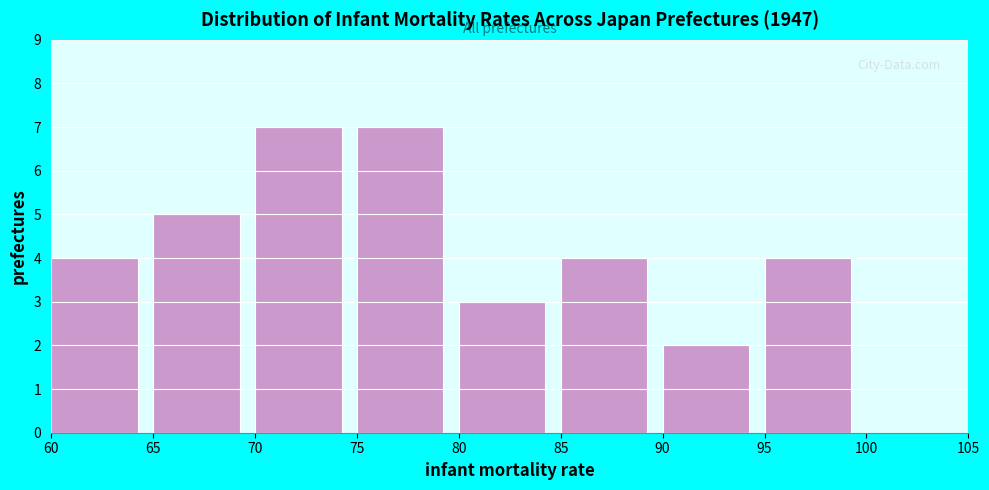

How tall is the bar that spans 75 to 80 on the x-axis? The values are not printed on the chart, so give them approximately, as read against the axis.

7